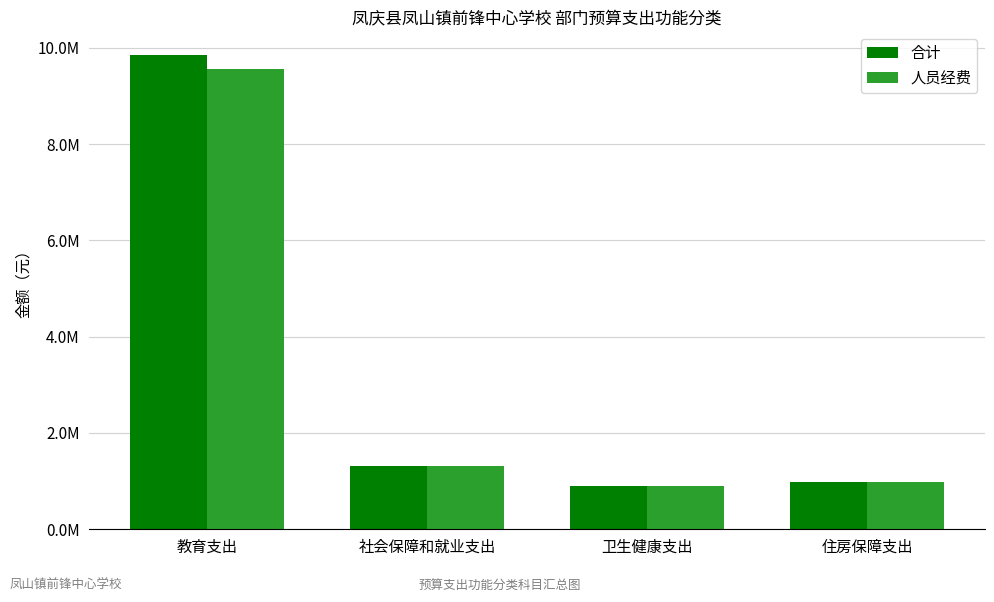

Which has a higher value, 社会保障和就业支出 or 住房保障支出?

社会保障和就业支出